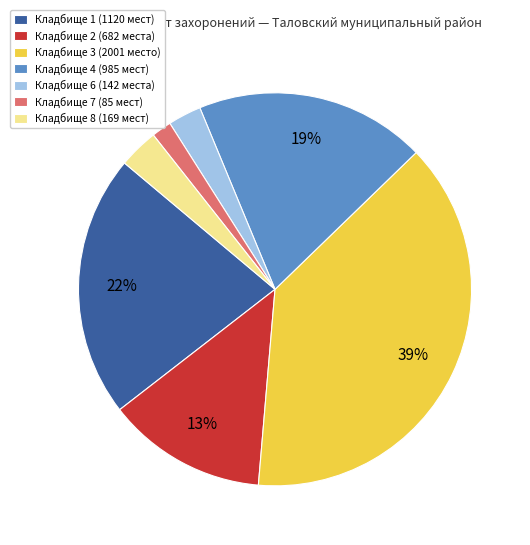

Which slice is the largest?

Кладбище 3 (2001 место)